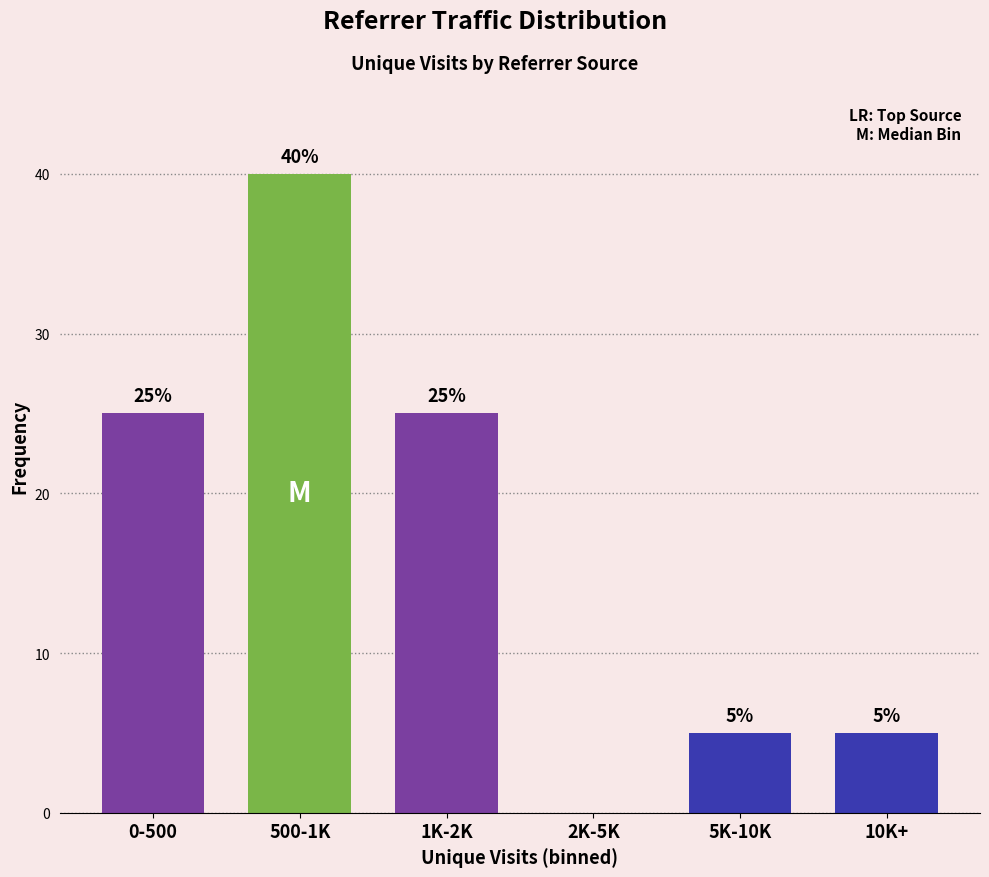

Reading left to right, transcribe all the data shown in this chart.

0-500=25	500-1K=40	1K-2K=25	2K-5K=0	5K-10K=5	10K+=5